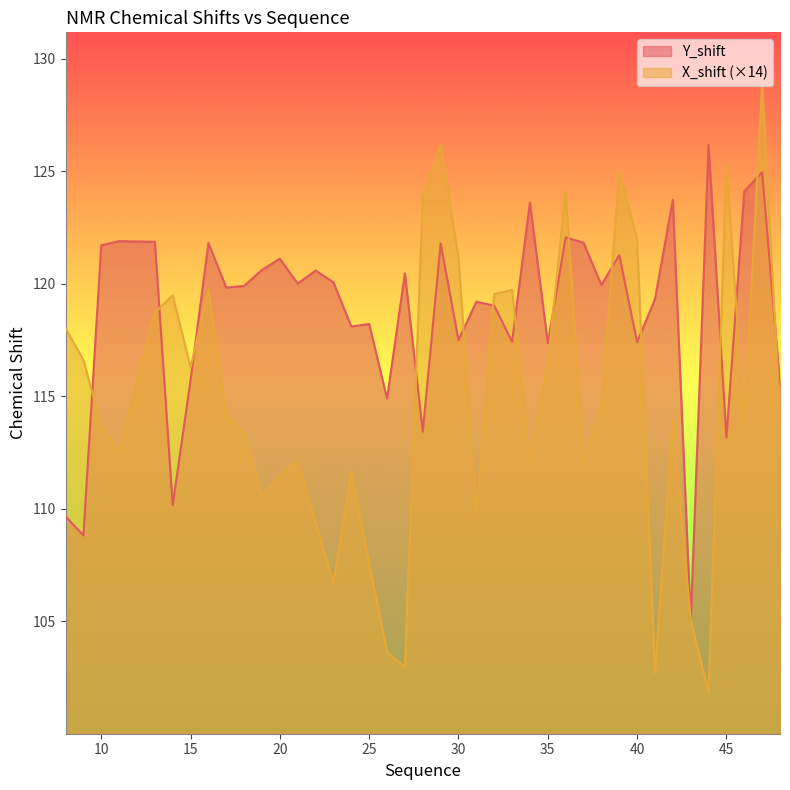

How many lines are shown in the chart?

2